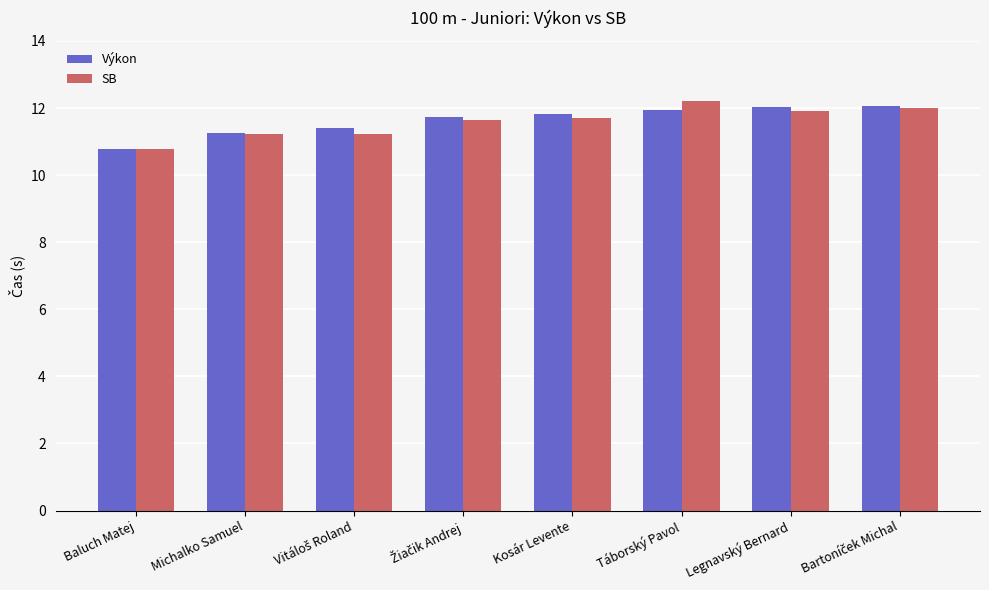

What is the average value of the Výkon series?

11.6